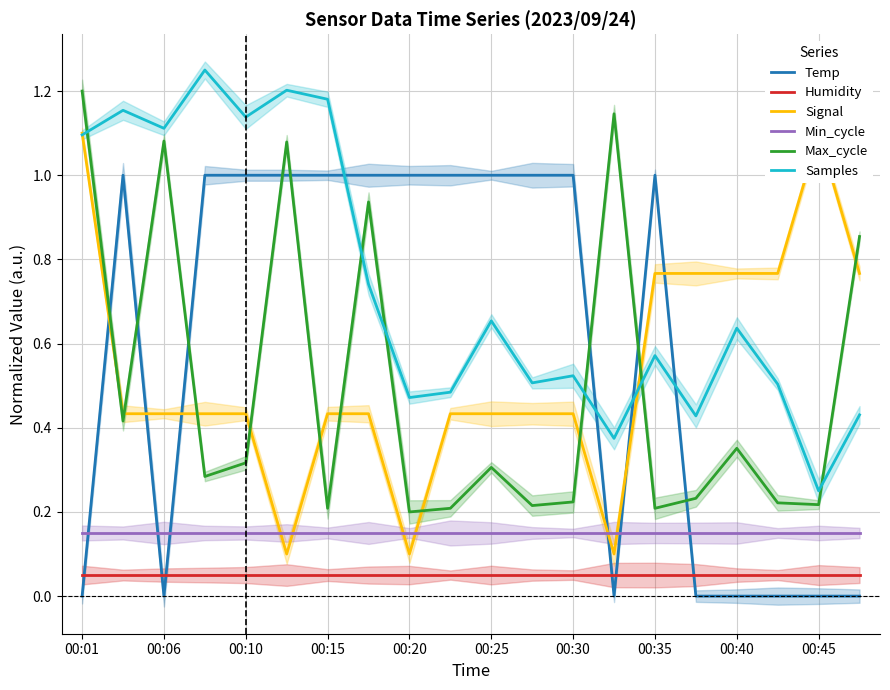

True or false: Samples has more than 2 points higher than both neighbors.

True